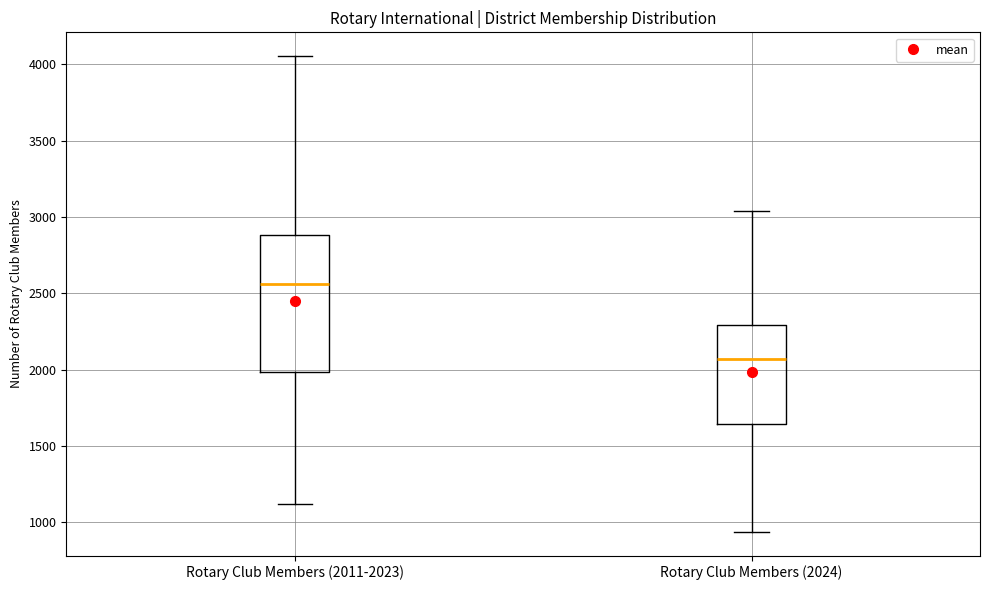

Which box's median line is the lowest?

Rotary Club Members (2024)